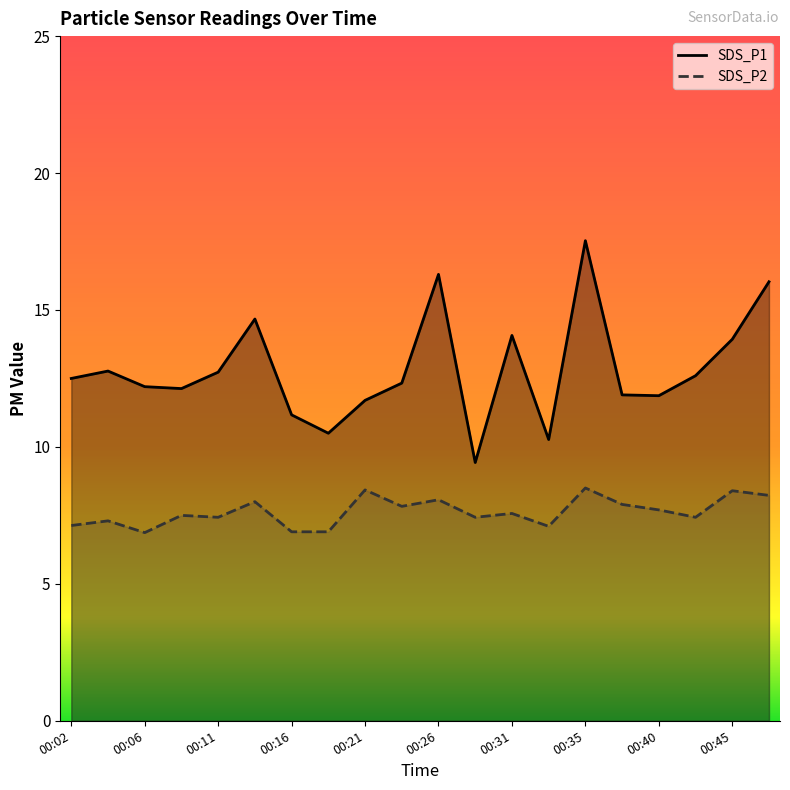

Which series has the largest total across all categories?

SDS_P1